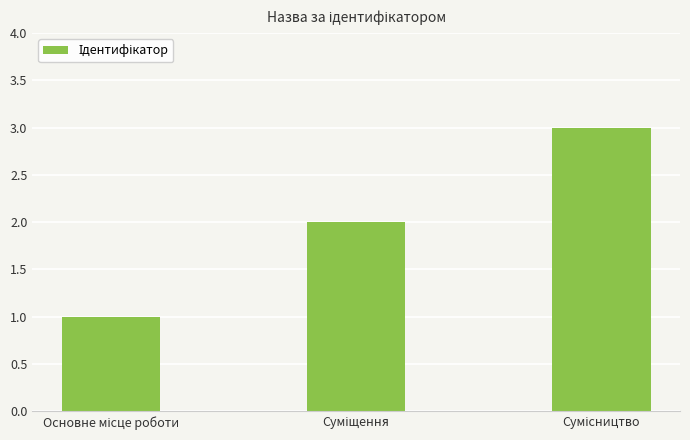

What is the maximum value shown in the chart?

3